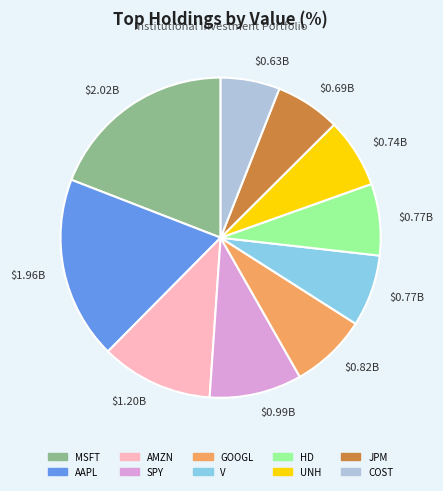

Do AAPL and GOOGL together represent more than half of the pie?

No